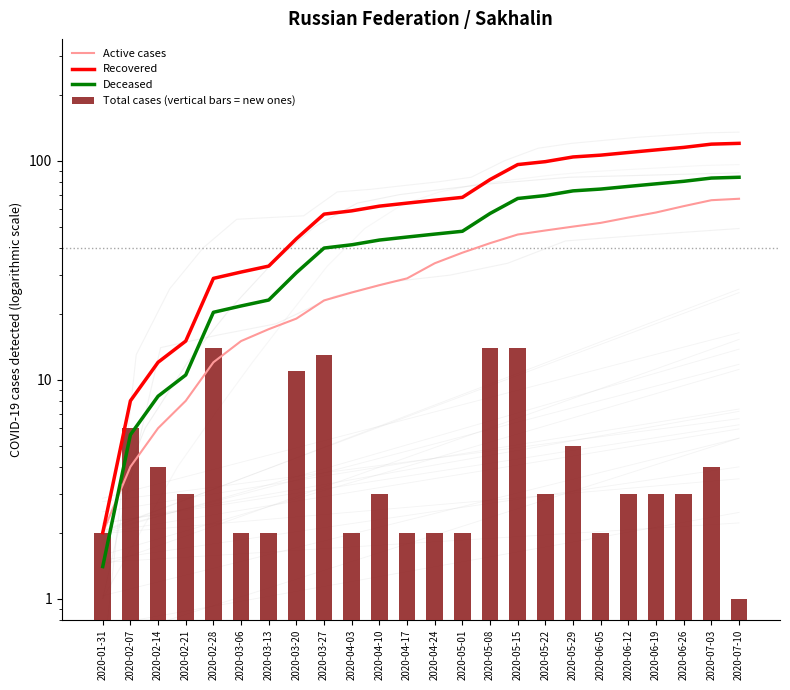

At which category is the sum across all series the highest?

2020-07-03